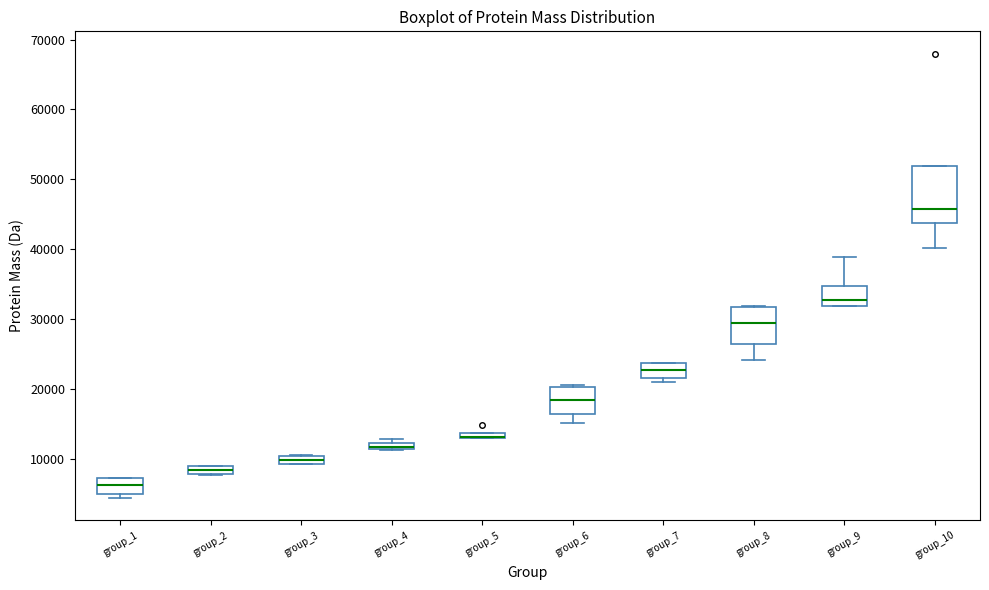

Comparing the boxes themselves (not the whiskers), which one is the tallest?

group_10